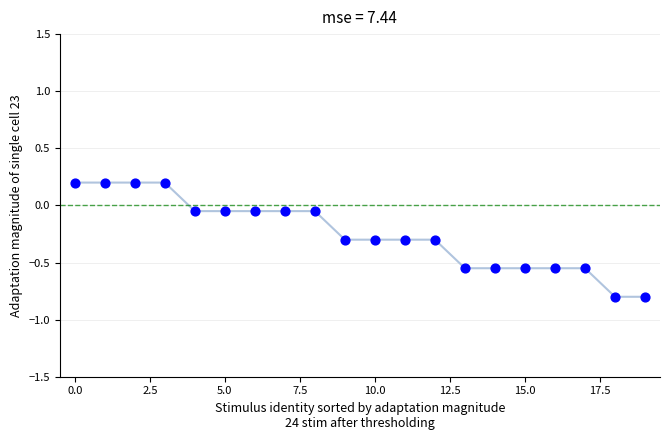

What is the smallest value displayed?

-0.8